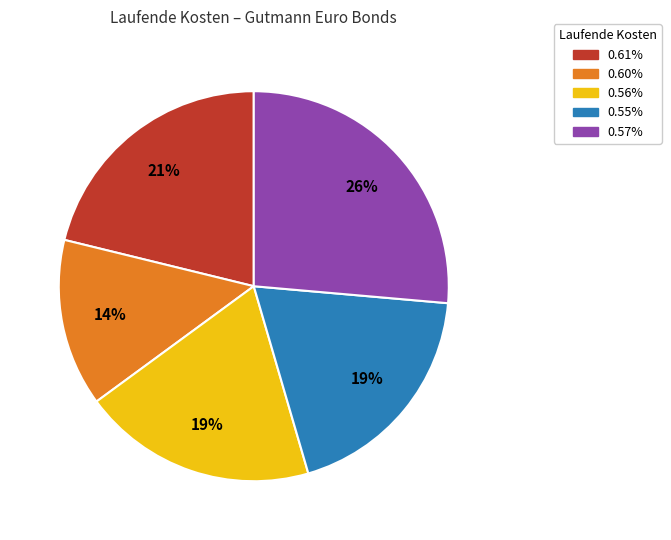

To the nearest percent, what is the average slice percentage?

20%